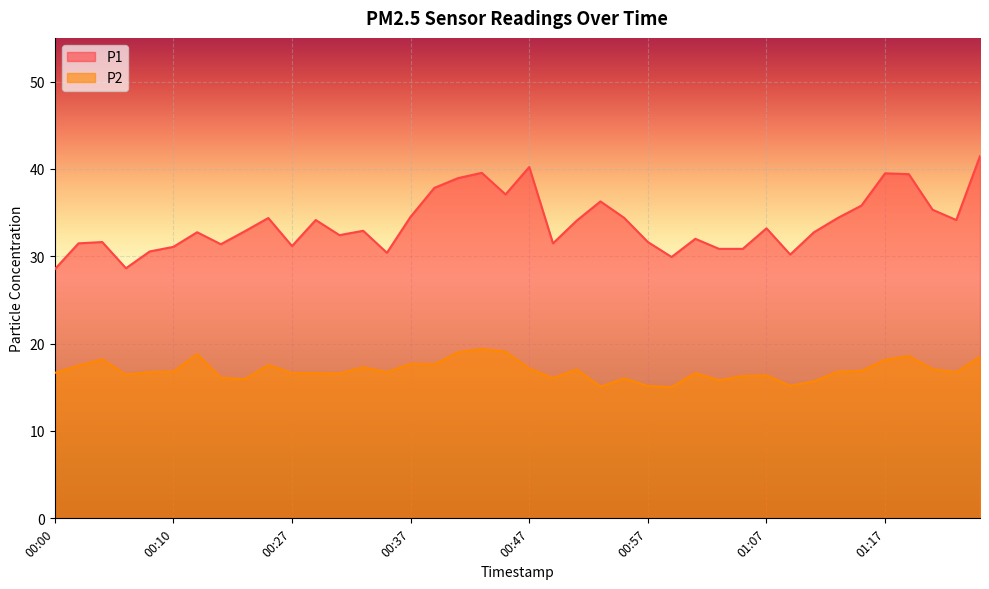

How many lines are shown in the chart?

2